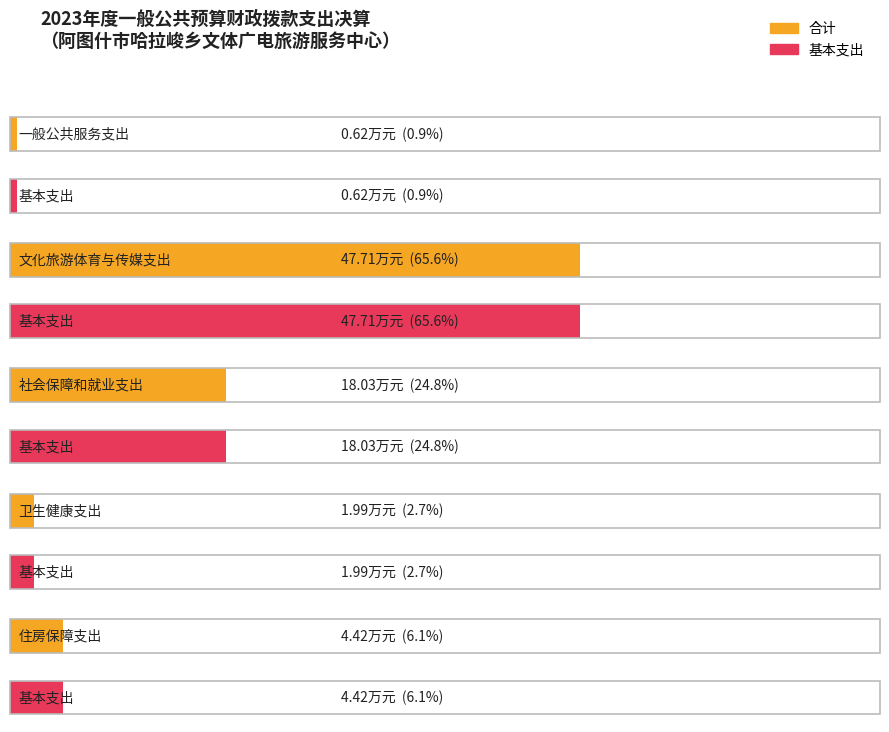

How many groups of bars are there?

5